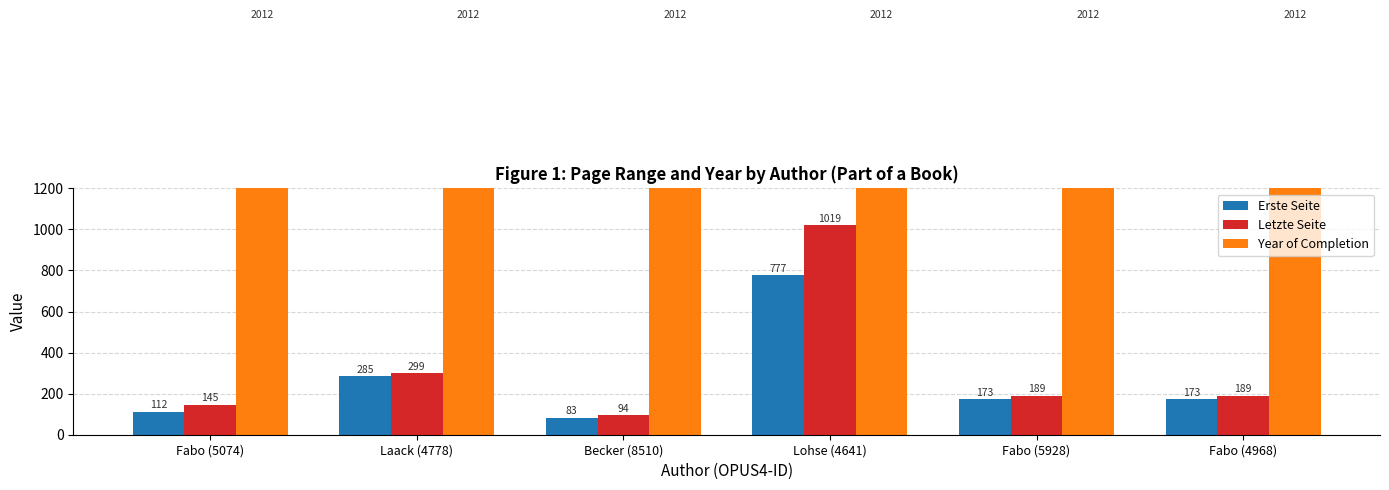

At which label does Year of Completion reach its peak?

Fabo (5074)